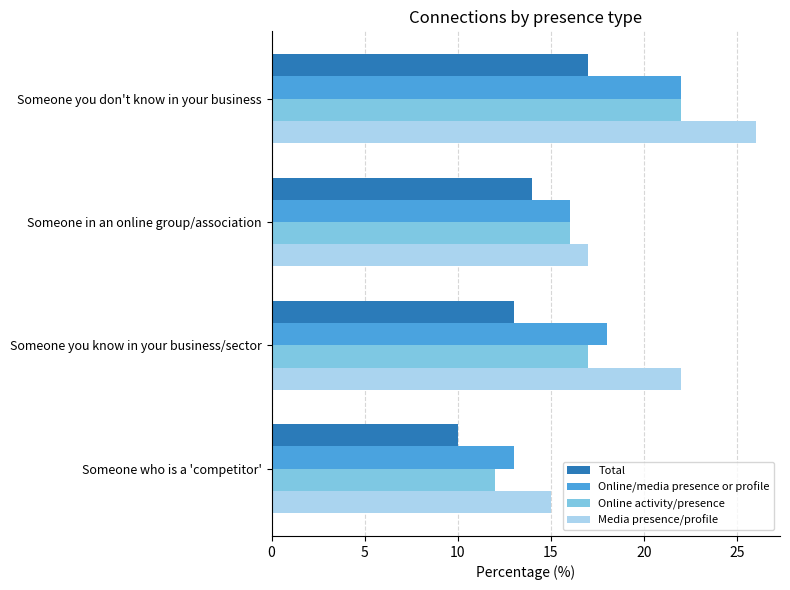

List the labels in order of Media presence/profile value, largest first.

Someone you don't know in your business, Someone you know in your business/sector, Someone in an online group/association, Someone who is a 'competitor'